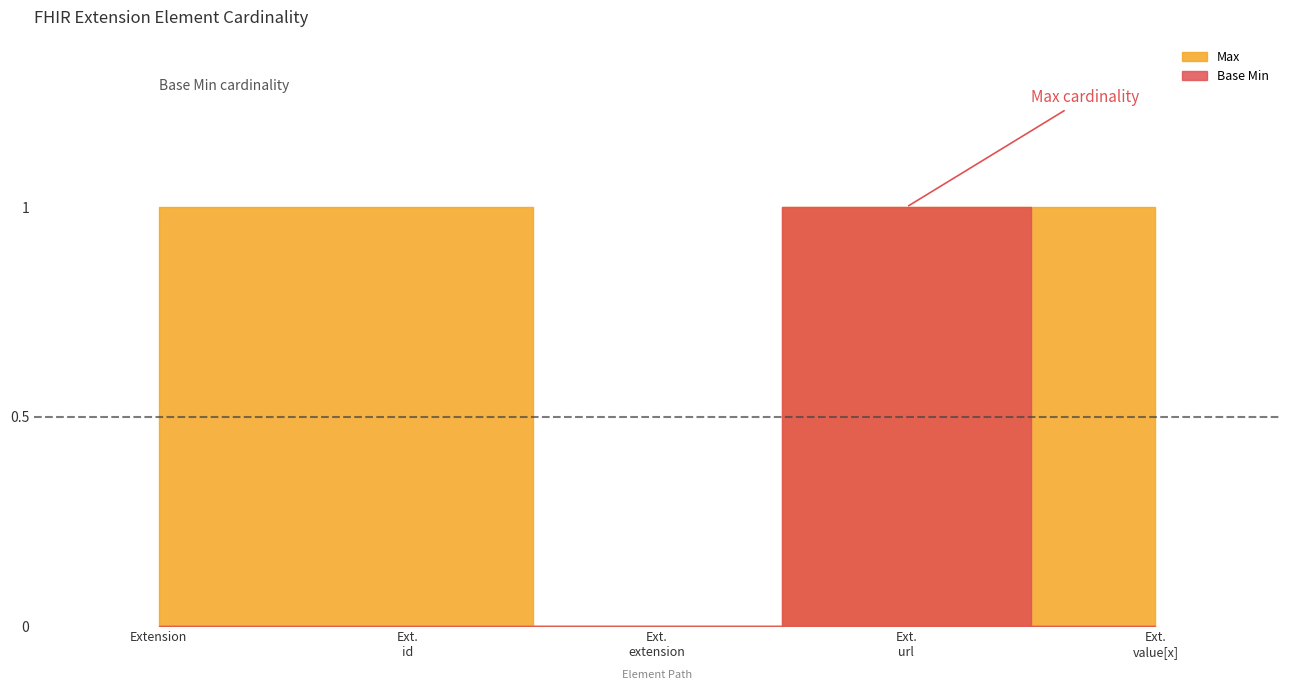

Rank the series by their maximum value, from lowest to highest.

Max, Base Min